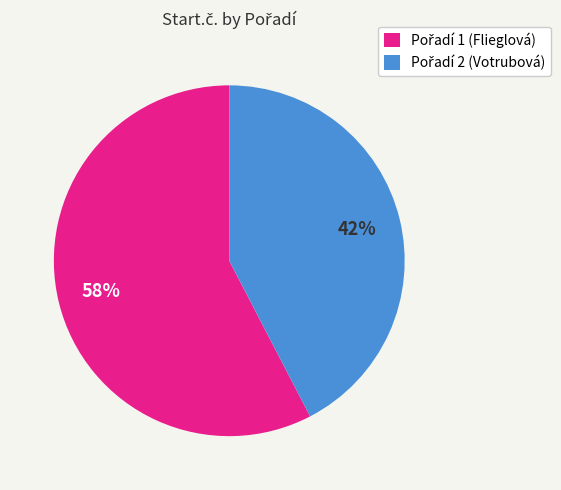

To the nearest percent, what is the average slice percentage?

50%